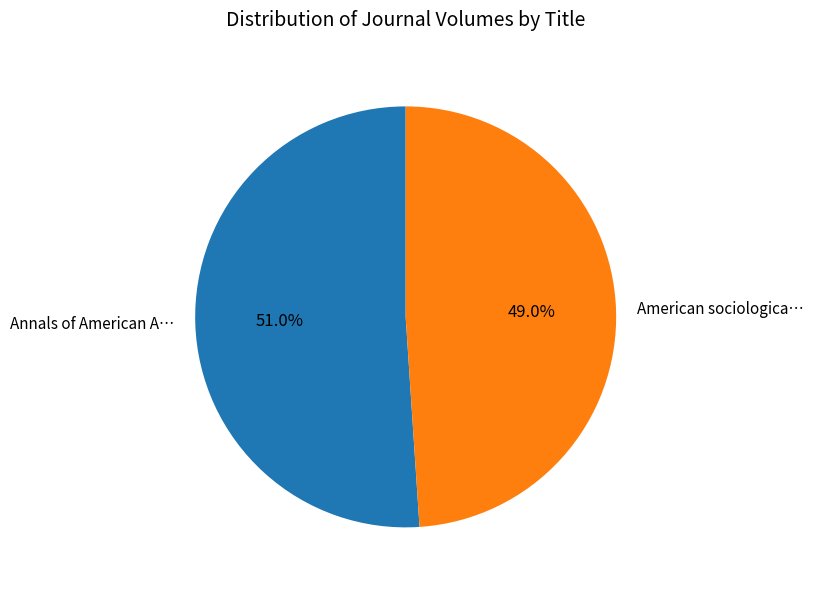

Does Annals of American A… account for over 50% of the chart?

Yes